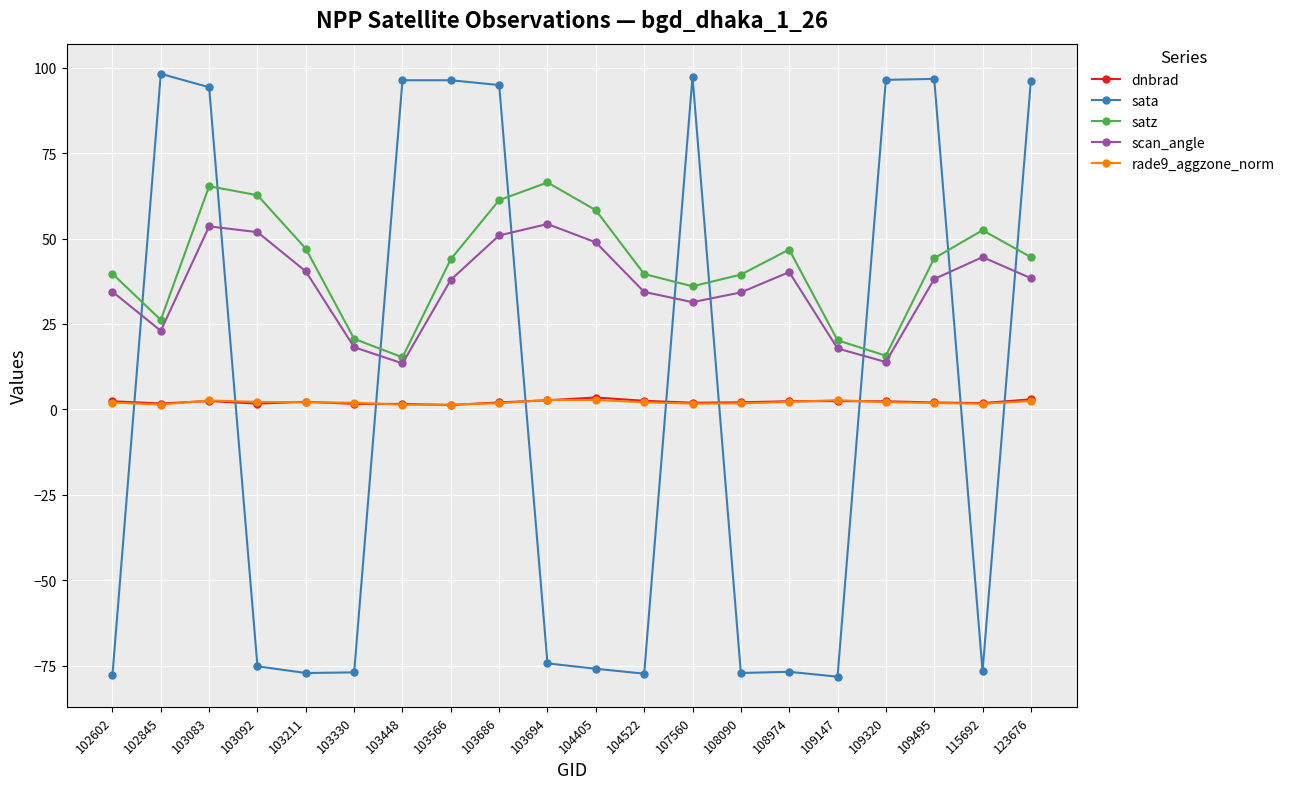

True or false: dnbrad and scan_angle intersect in this chart.

False